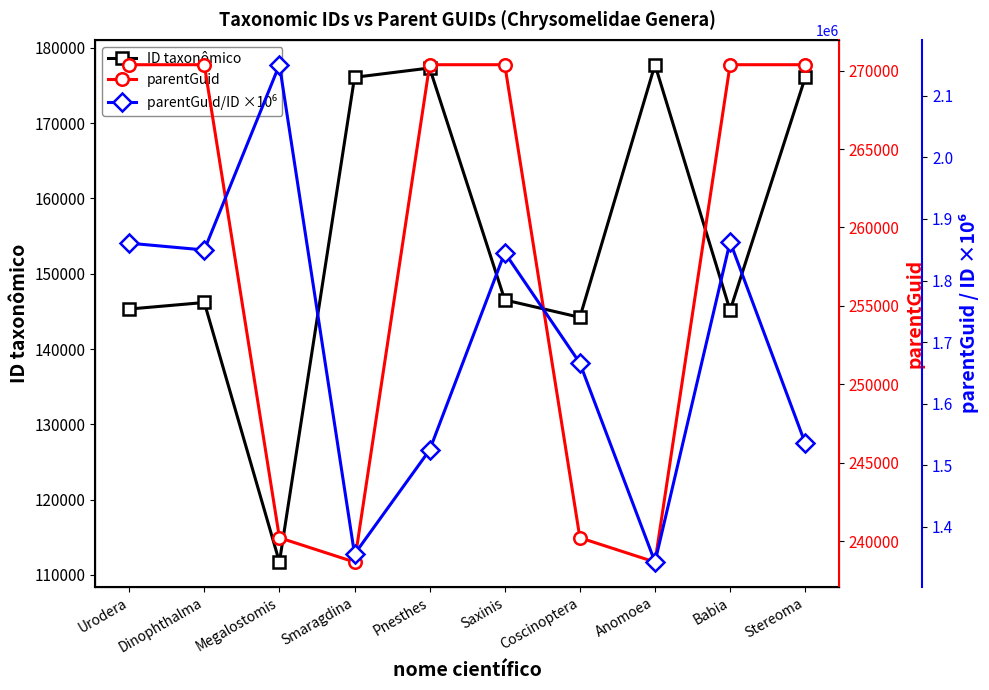

Does the chart have visible grid lines?

No